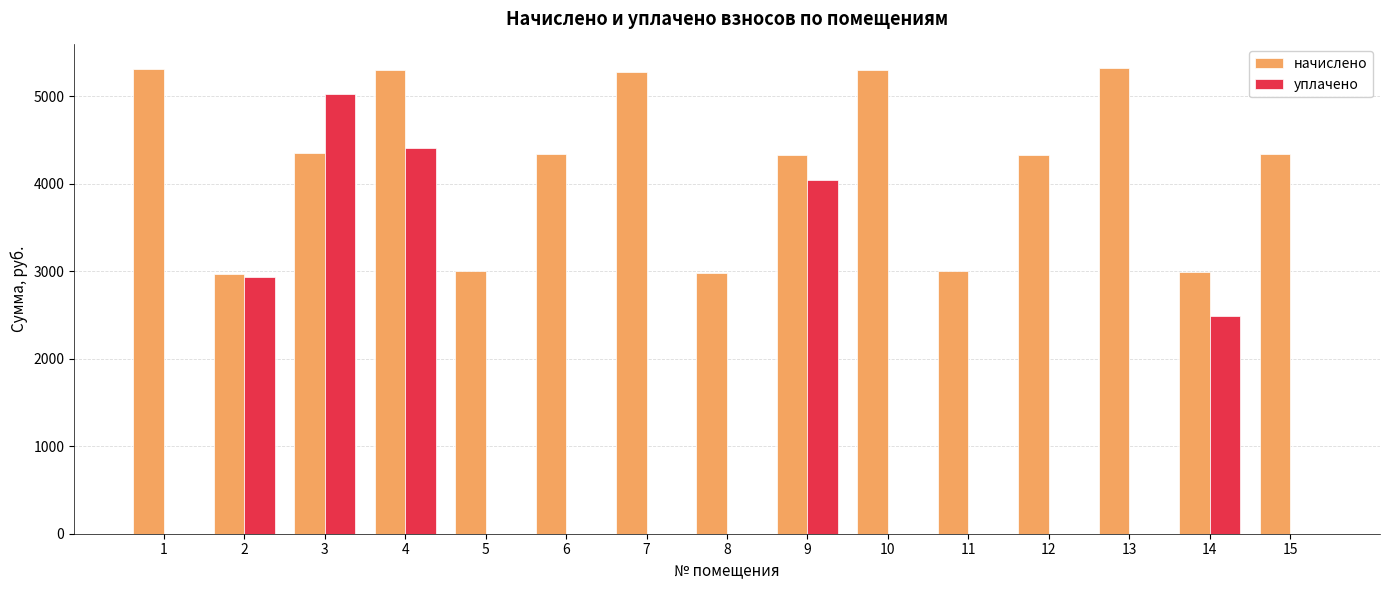

Does the chart contain stacked bars?

No